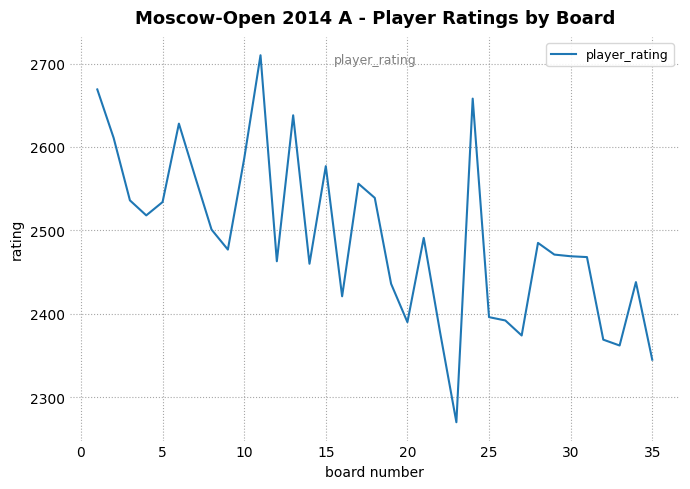

What is the minimum value shown in the chart?

2270